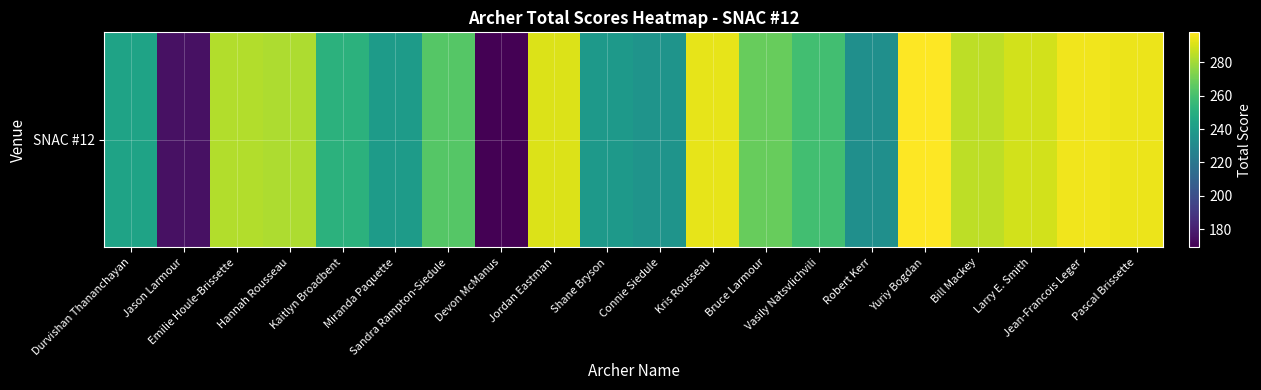

How many categories are shown in the chart?

20